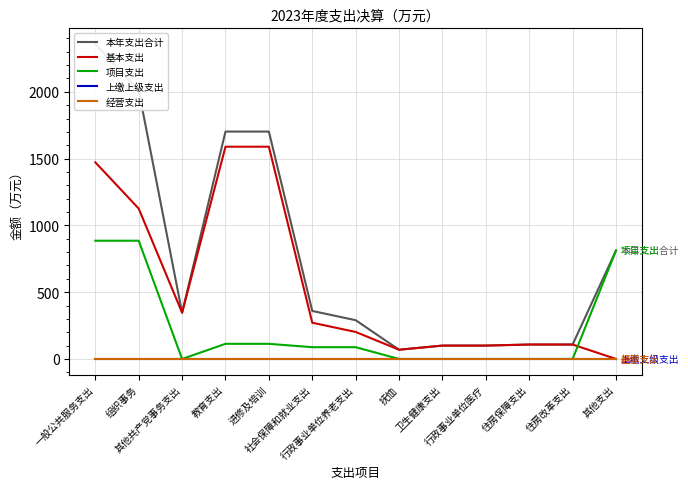

True or false: 项目支出 and 上缴上级支出 cross at least once.

False